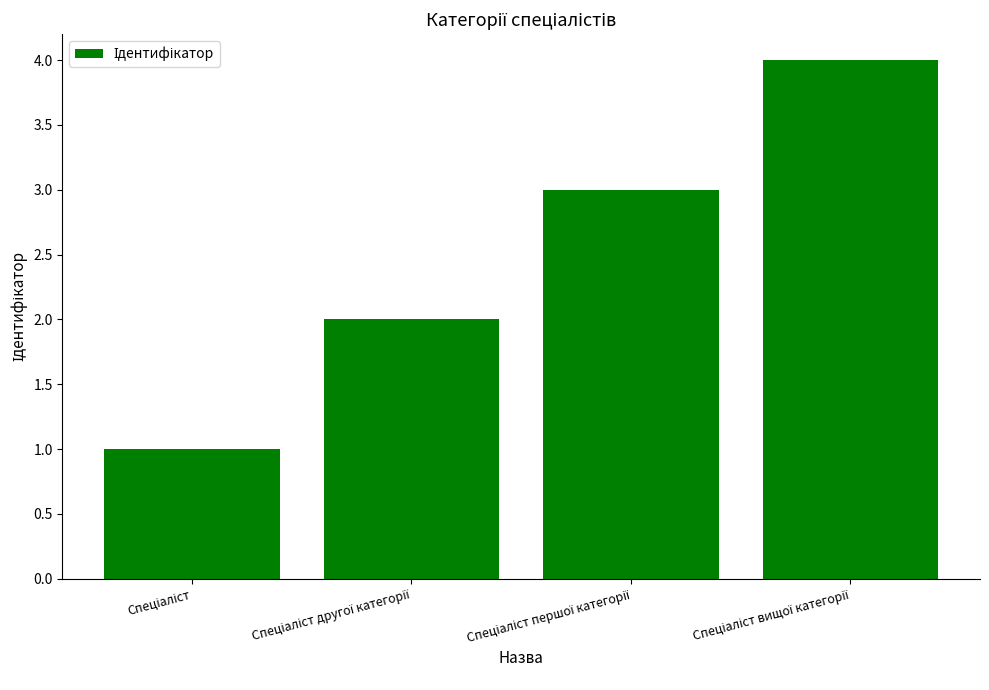

What is the sum of all values?

10